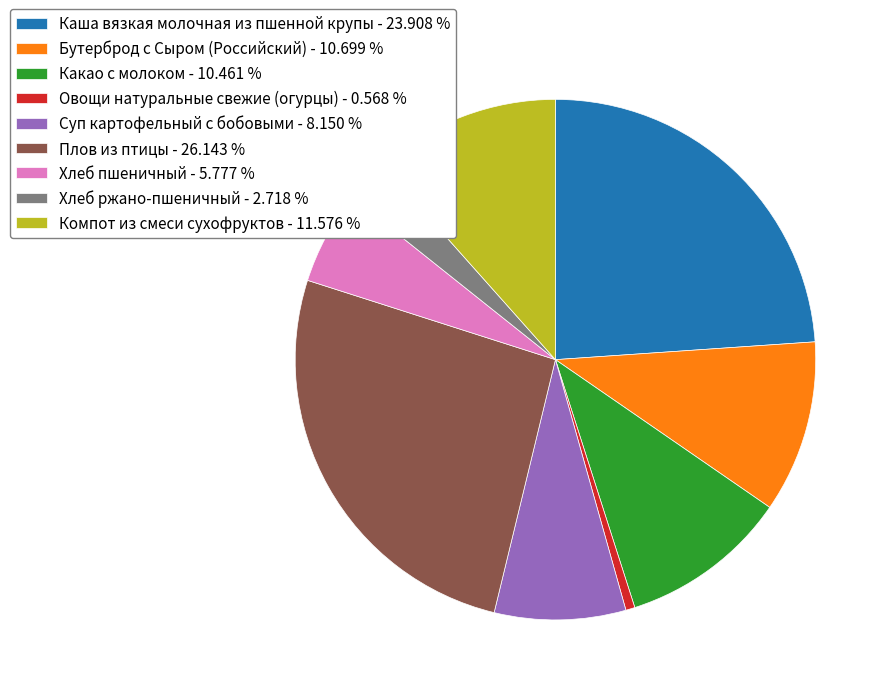

Which has a higher value, Какао с молоком - 10.461 % or Компот из смеси сухофруктов - 11.576 %?

Компот из смеси сухофруктов - 11.576 %